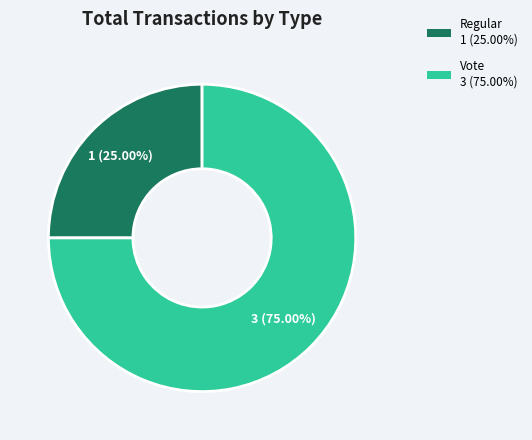

Do Vote and Regular together represent more than half of the pie?

Yes